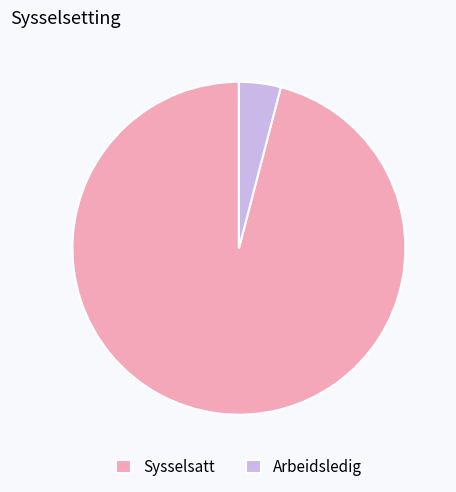

Rank the categories by value from lowest to highest.

Arbeidsledig, Sysselsatt